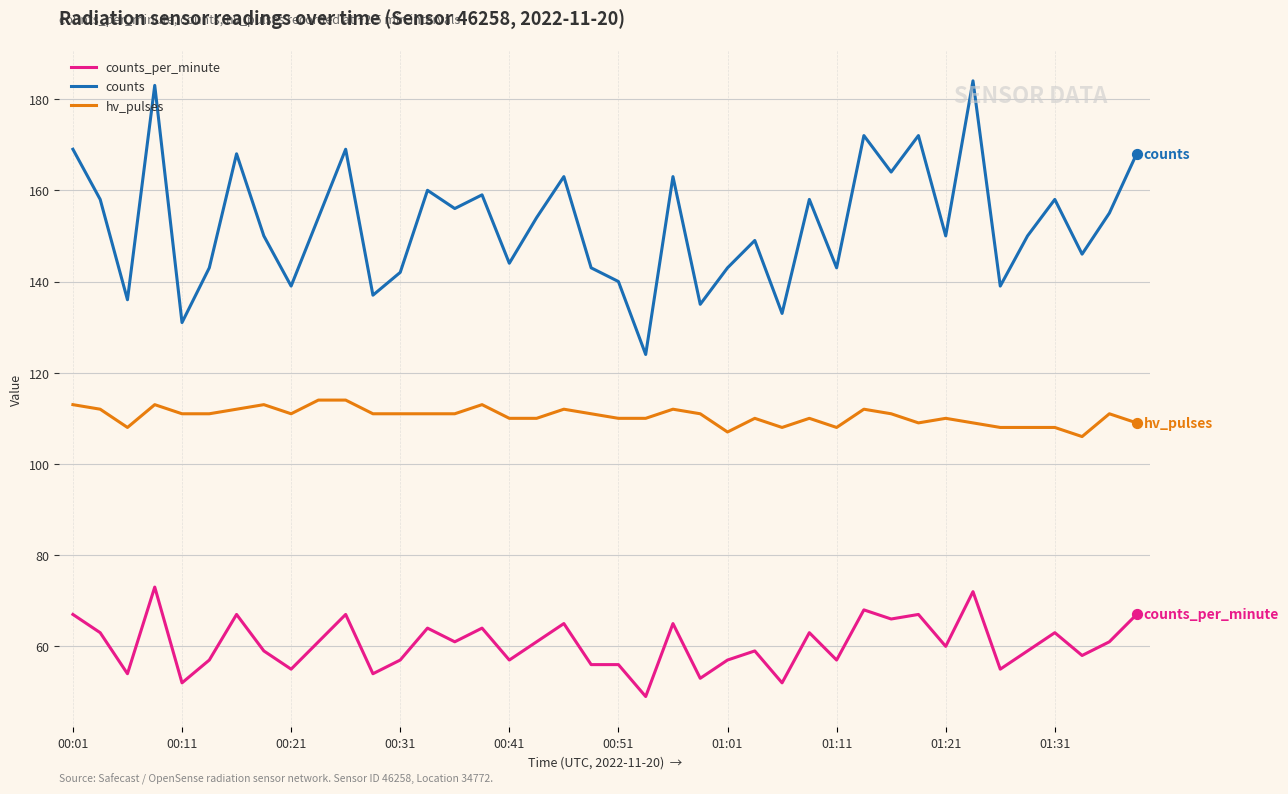

Which series has the largest total across all categories?

counts